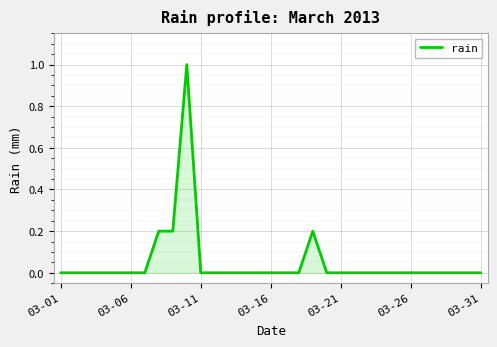

Does the chart display data point markers on the line(s)?

No